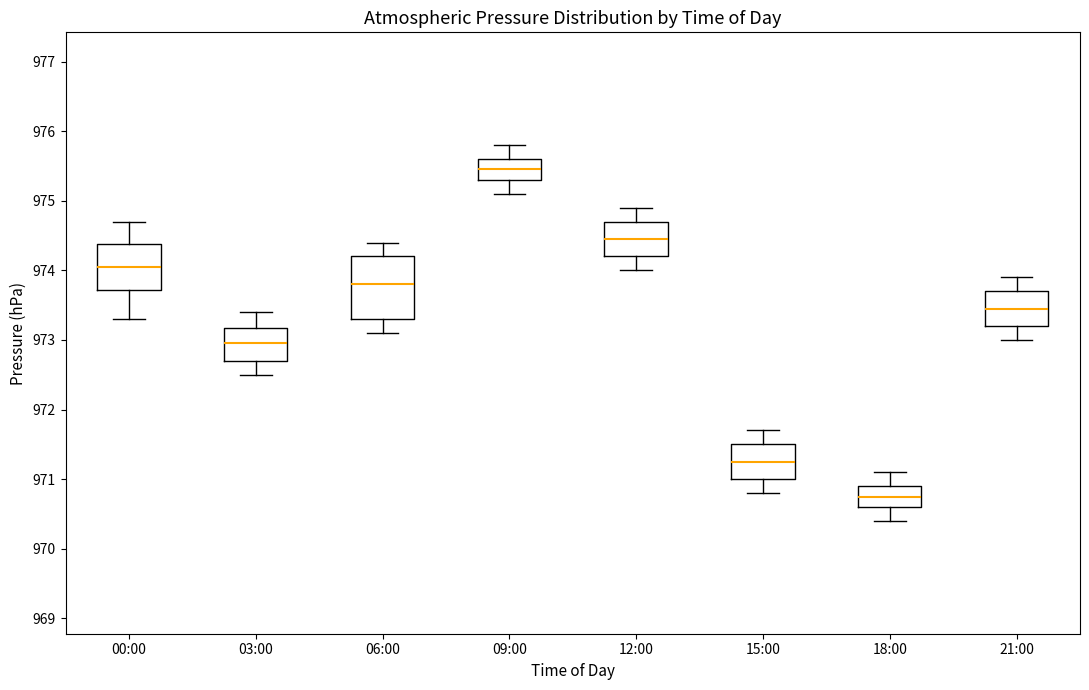

Where is the lower edge of the box for 18:00 on the y-axis? The values are not printed on the chart, so give them approximately, as read against the axis.

970.6